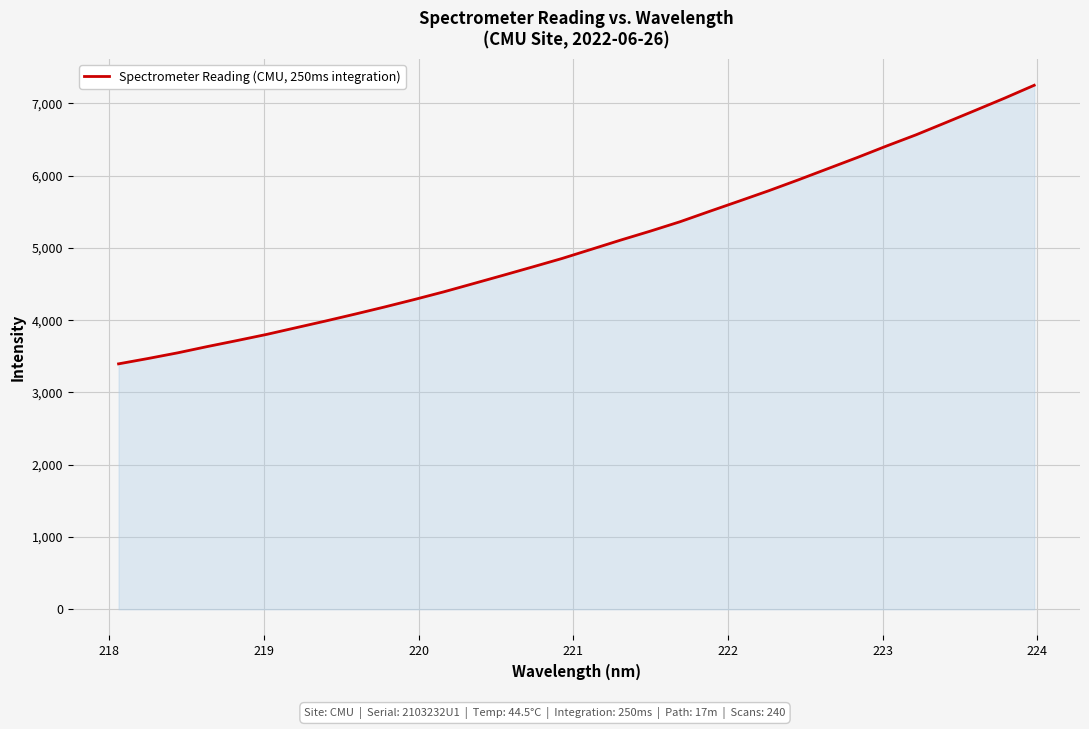

What is the difference between the maximum and minimum values?

3854.0